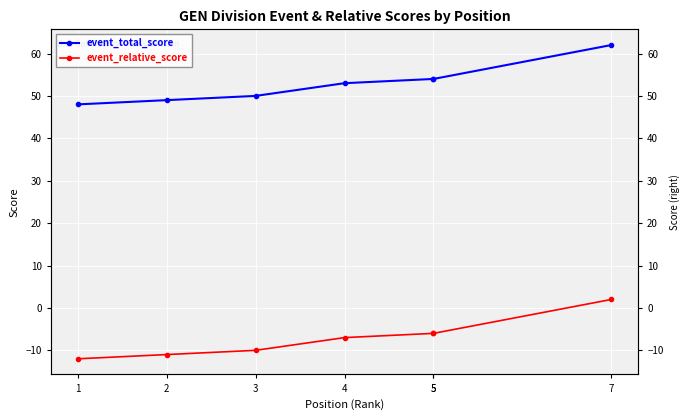

What is the difference between the maximum and minimum values in the event_relative_score series?

14